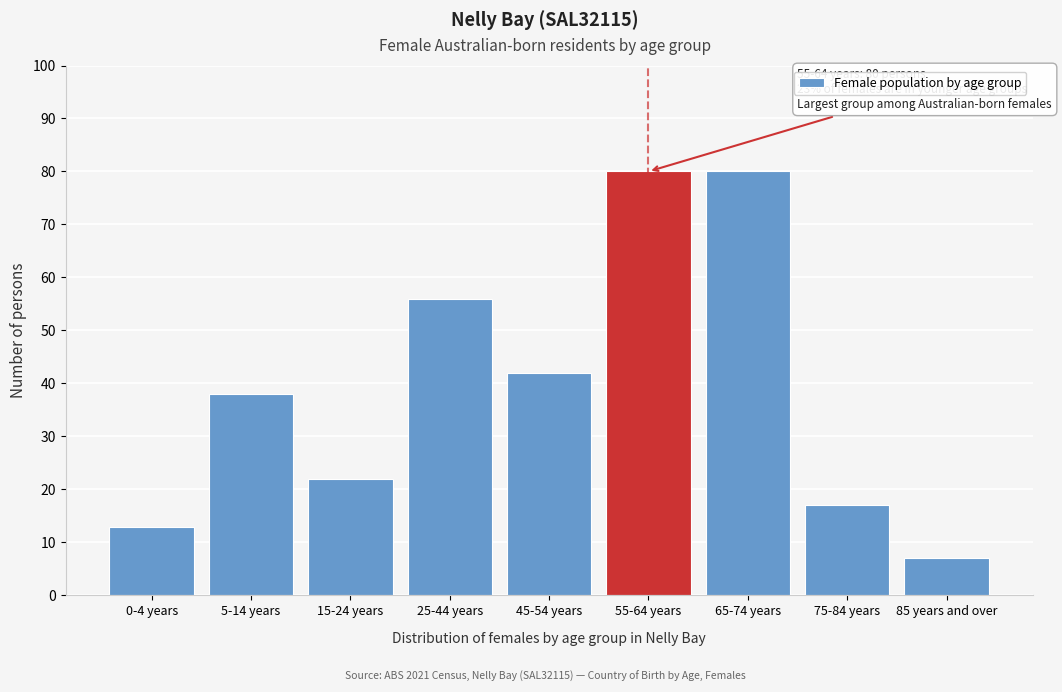

Reading right to left, transcribe all the data shown in this chart.

7	17	80	80	42	56	22	38	13